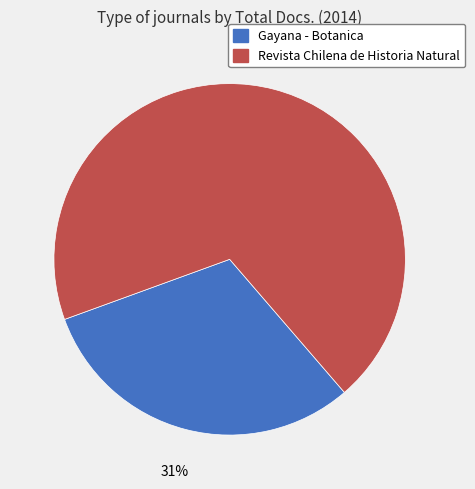

Between Gayana - Botanica and Revista Chilena de Historia Natural, which is larger?

Revista Chilena de Historia Natural